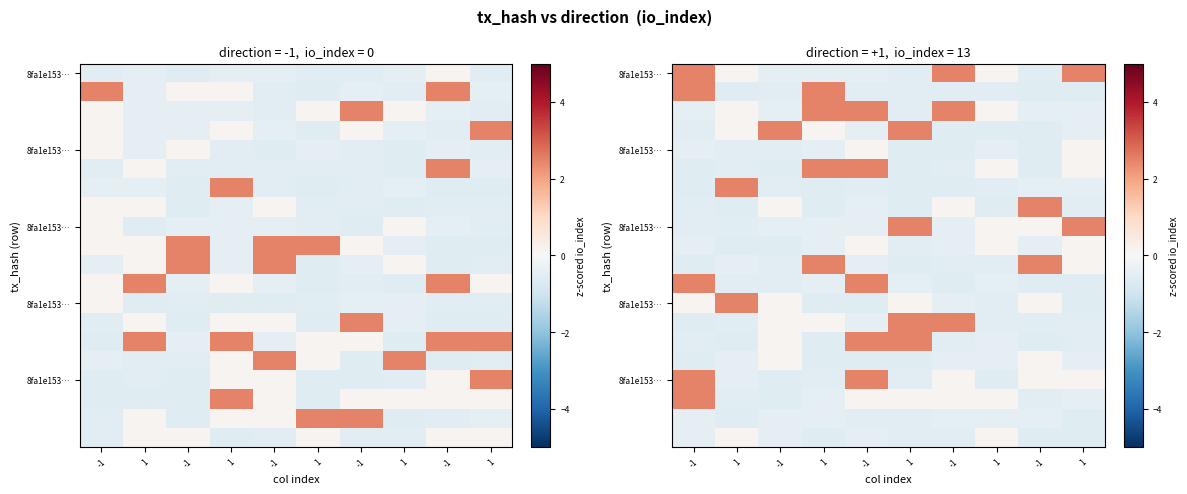

What is the maximum value shown in the chart?

2.5